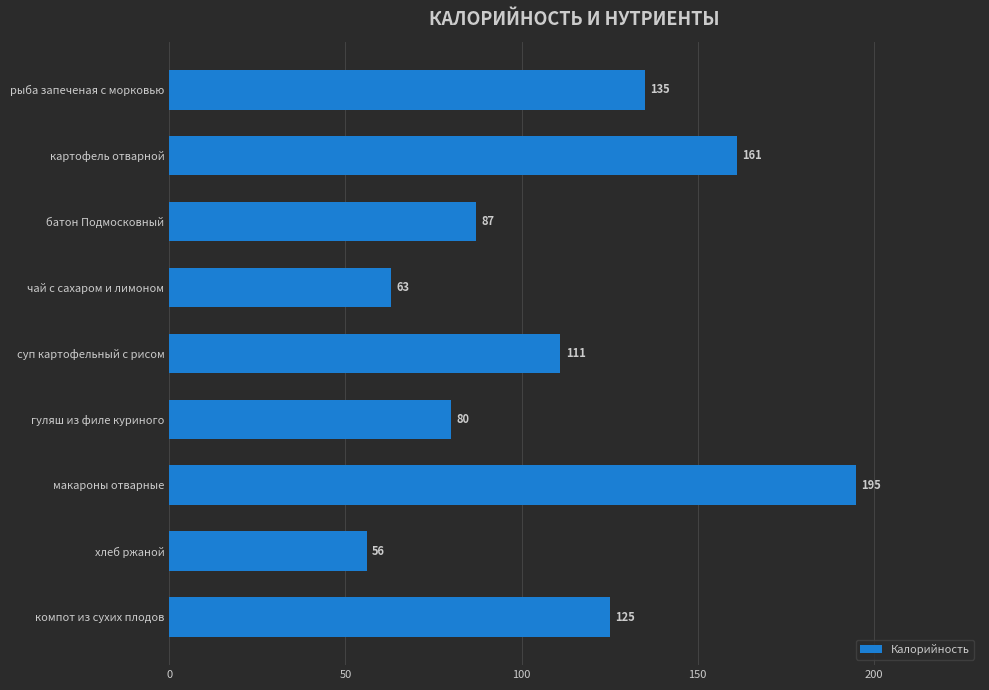

The chart shows a value of 31 at хлеб ржаной. True or false?

False